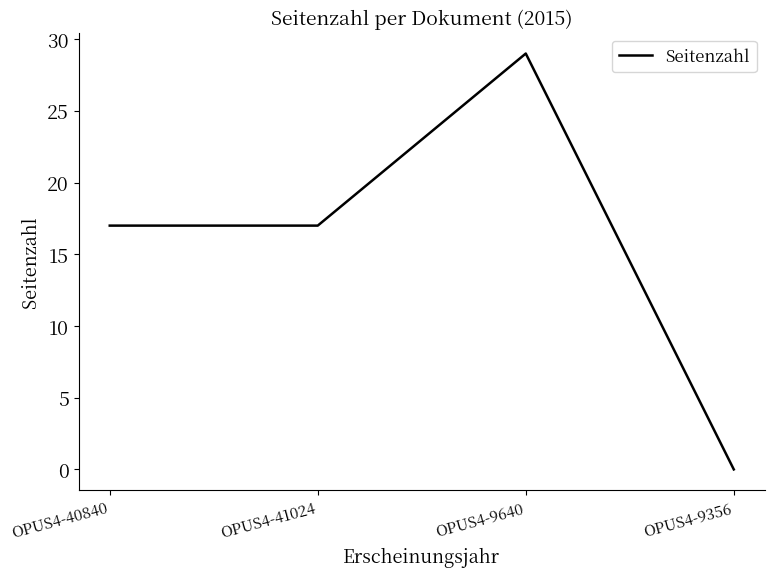

What is the sum of the values at OPUS4-9356 and OPUS4-41024?

17